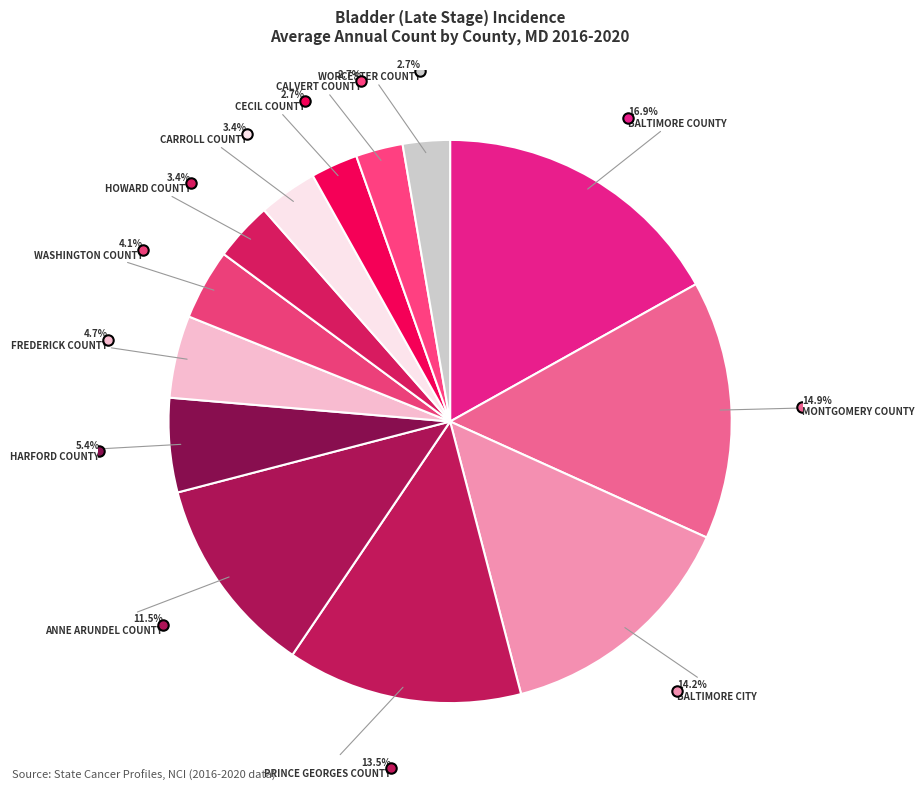

How many segments does this pie chart have?

13